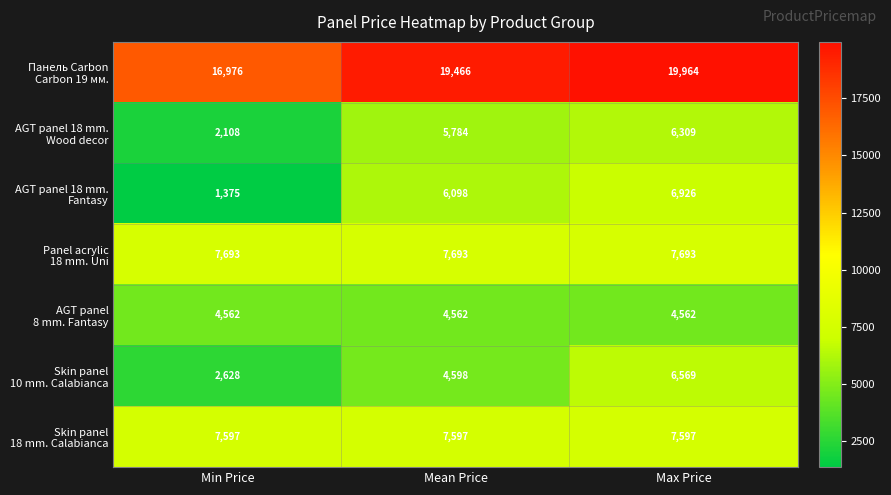

At which category does the chart reach its peak across all series?

Max Price